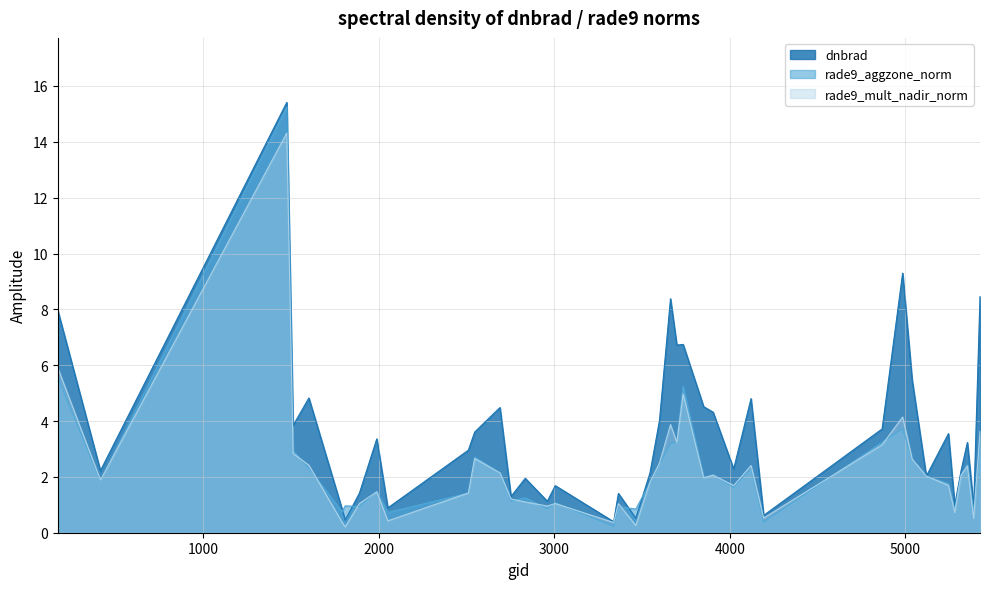

What are all the series names shown in the legend?

dnbrad, rade9_aggzone_norm, rade9_mult_nadir_norm